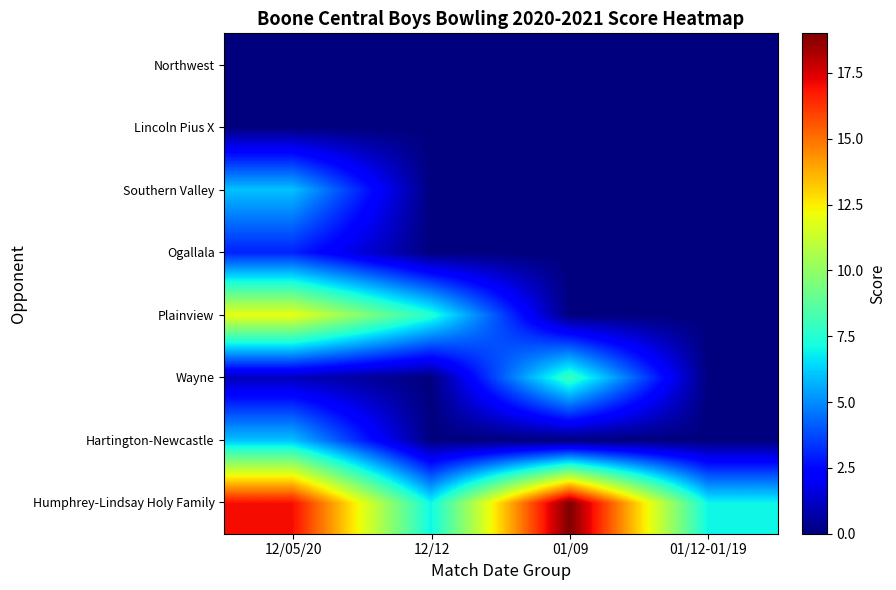

What is the difference between the highest and lowest values at 01/12-01/19?

7.0